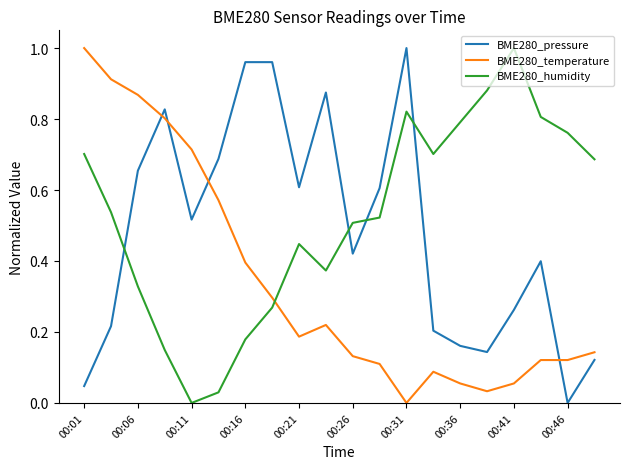

List the series in order of their overall mean, highest first.

BME280_humidity, BME280_pressure, BME280_temperature